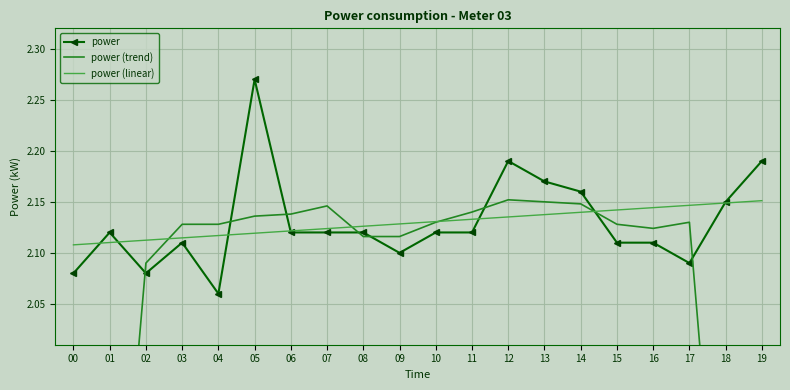

The power (linear) series shows 2.1 at 16. True or false?

True